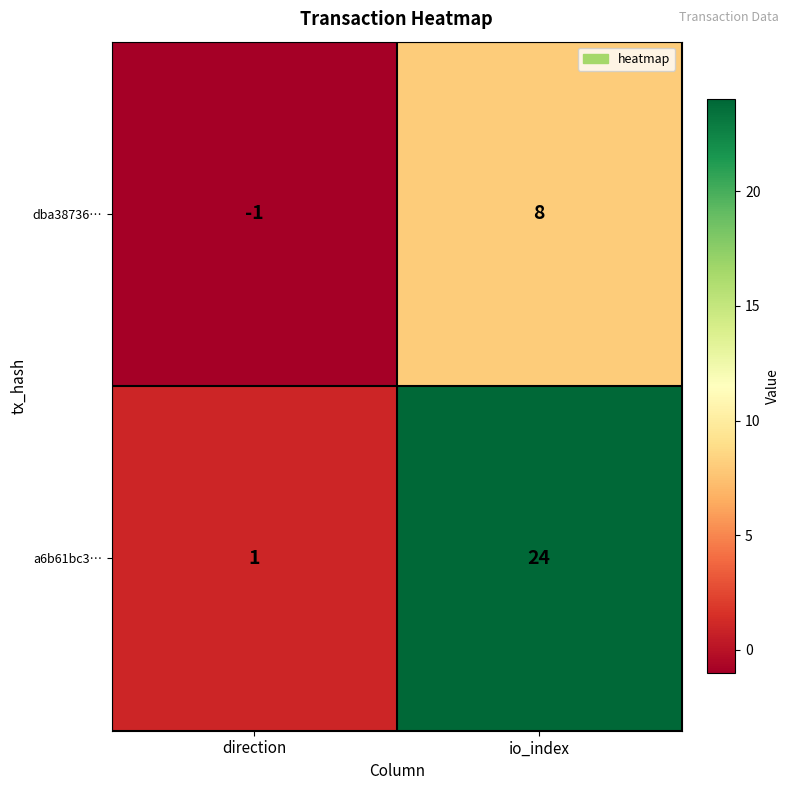

At direction, list the series in order from largest to smallest.

a6b61bc3…, dba38736…